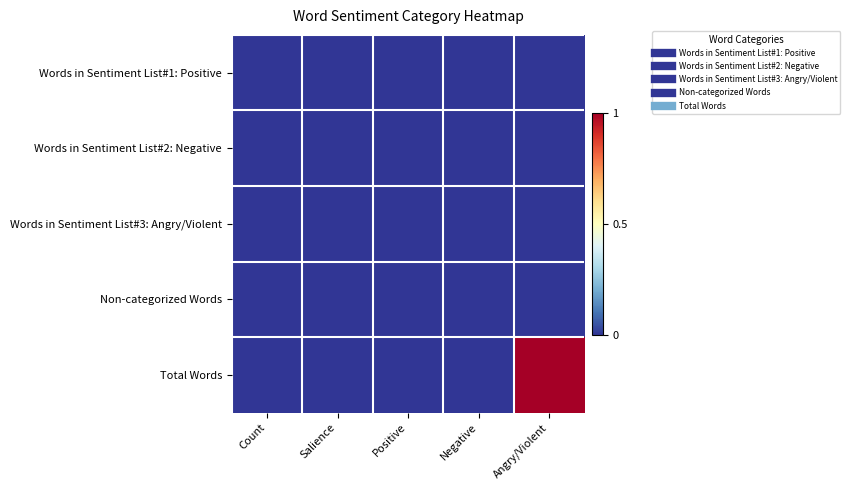

Reading left to right, what are all the values shown in this chart?

Words in Sentiment List#1: Positive: Count=0	Salience=0	Positive=0	Negative=0	Angry/Violent=0
Words in Sentiment List#2: Negative: Count=0	Salience=0	Positive=0	Negative=0	Angry/Violent=0
Words in Sentiment List#3: Angry/Violent: Count=0	Salience=0	Positive=0	Negative=0	Angry/Violent=0
Non-categorized Words: Count=0	Salience=0	Positive=0	Negative=0	Angry/Violent=0
Total Words: Count=0	Salience=0	Positive=0	Negative=0	Angry/Violent=1